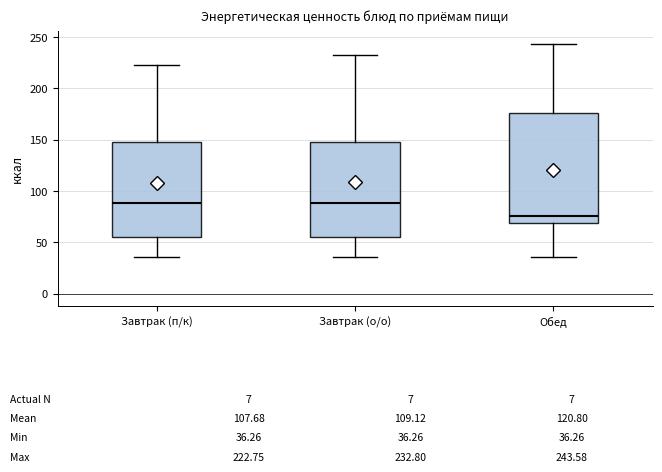

Which box has the lowest median line?

Обед